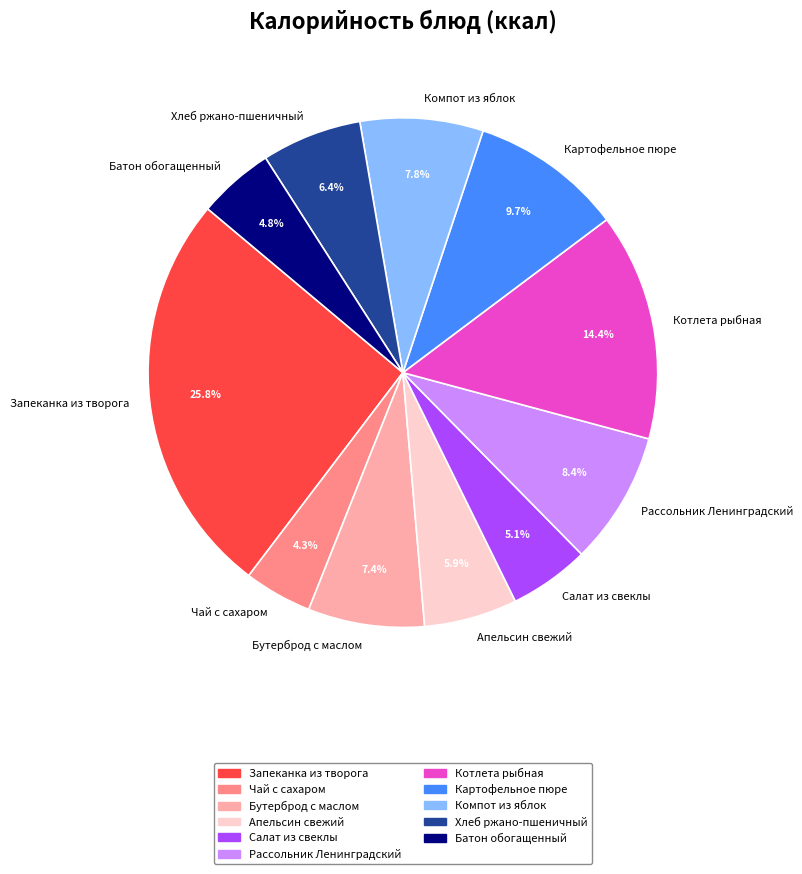

What is the smallest slice in the pie chart?

Чай с сахаром